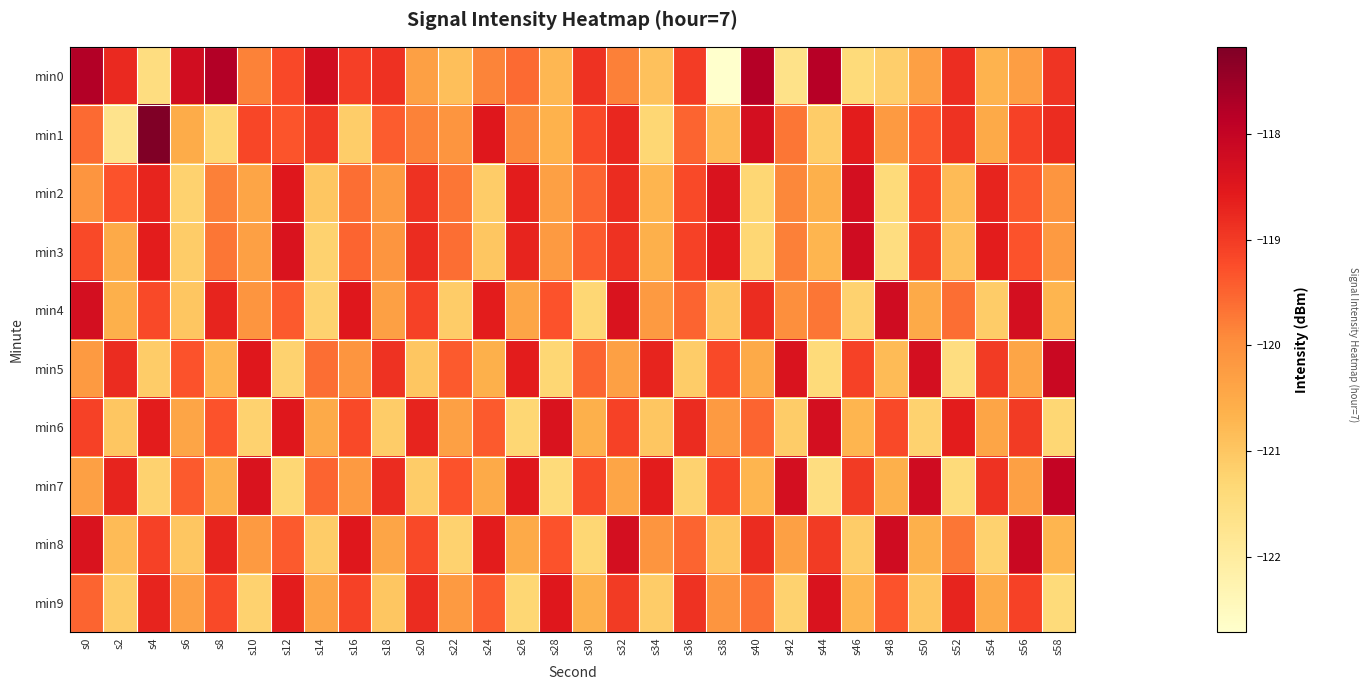

Rank the series by their maximum value, from lowest to highest.

min9, min2, min6, min3, min4, min5, min8, min7, min0, min1